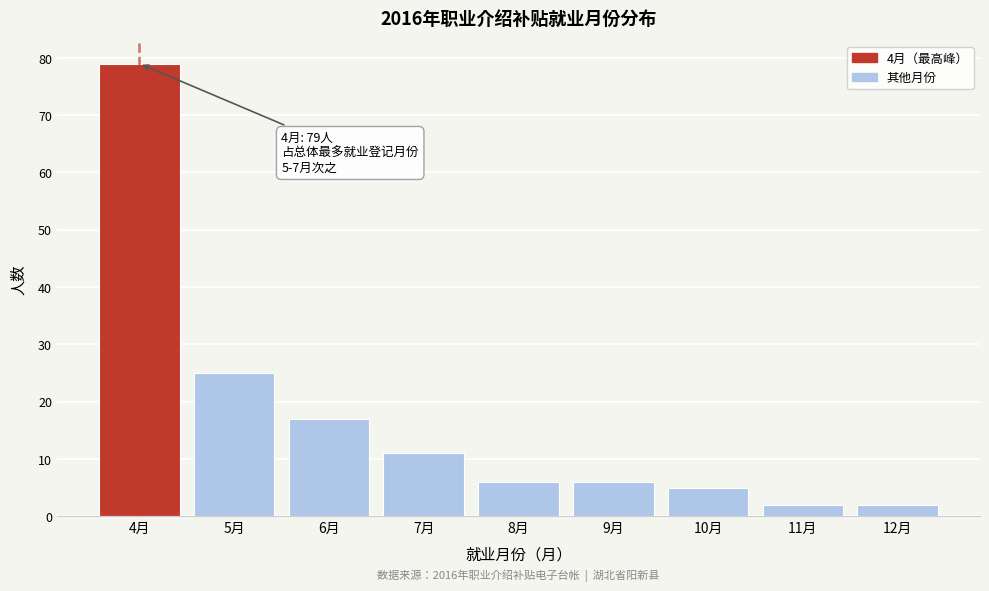

Reading right to left, transcribe all the data shown in this chart.

2	2	5	6	6	11	17	25	79